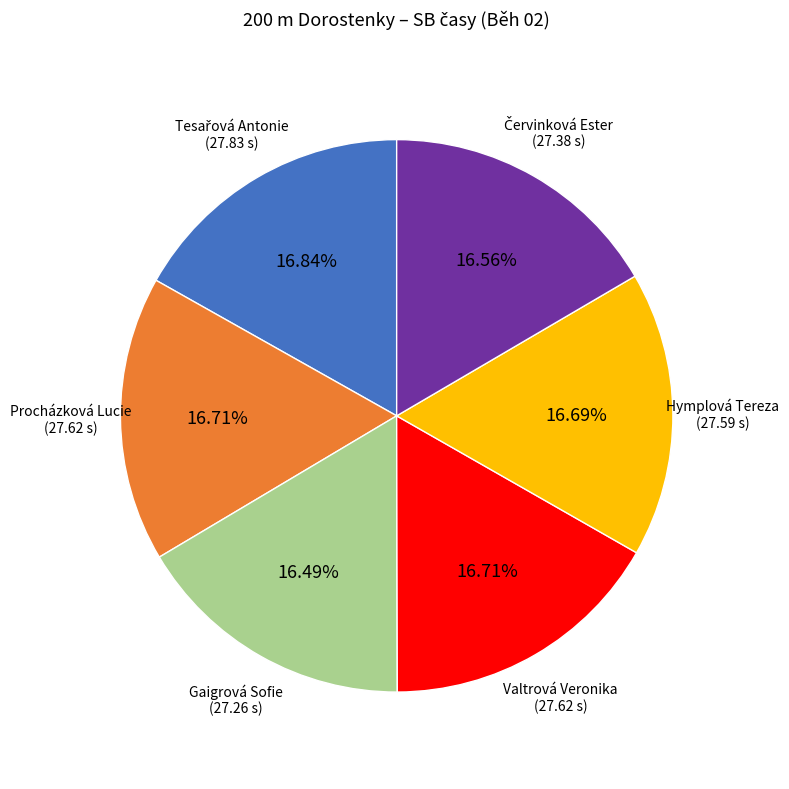

Does any single category account for the majority?

No